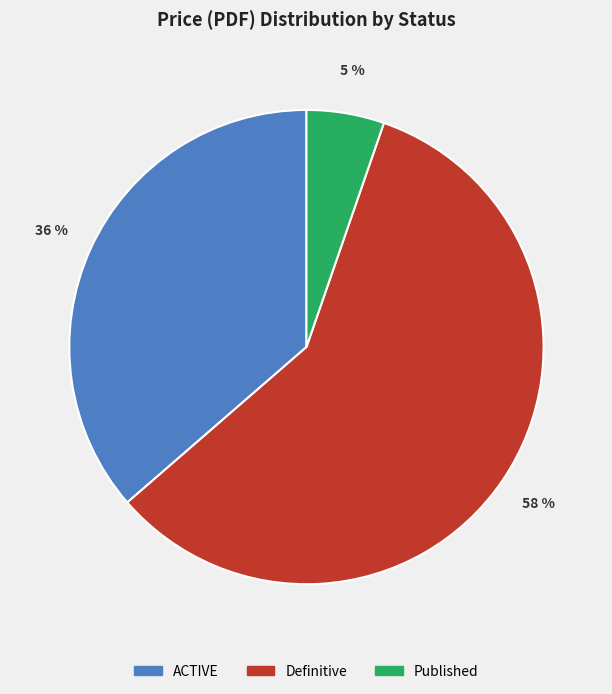

To the nearest percent, what is the average slice percentage?

33%